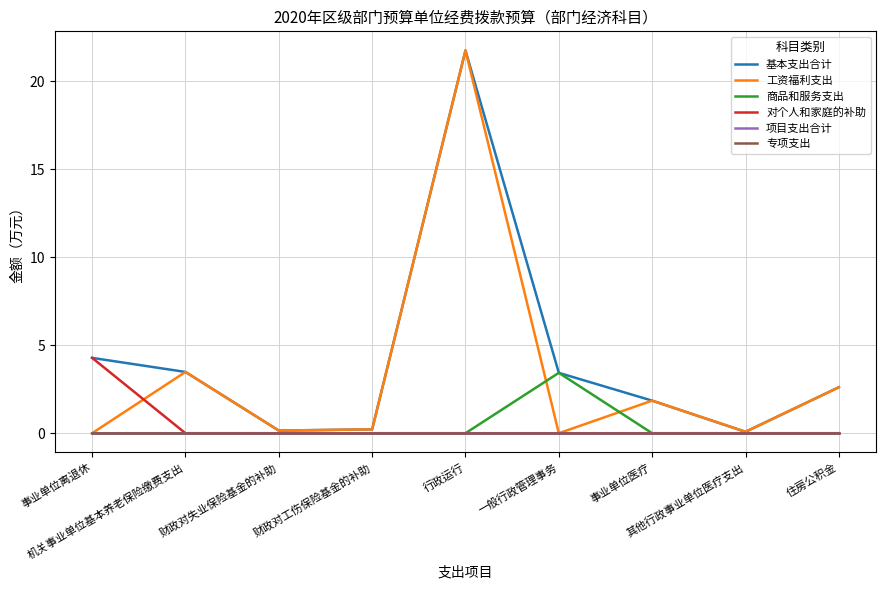

What is the value of the 对个人和家庭的补助 point at the 1st from the left?

4.3